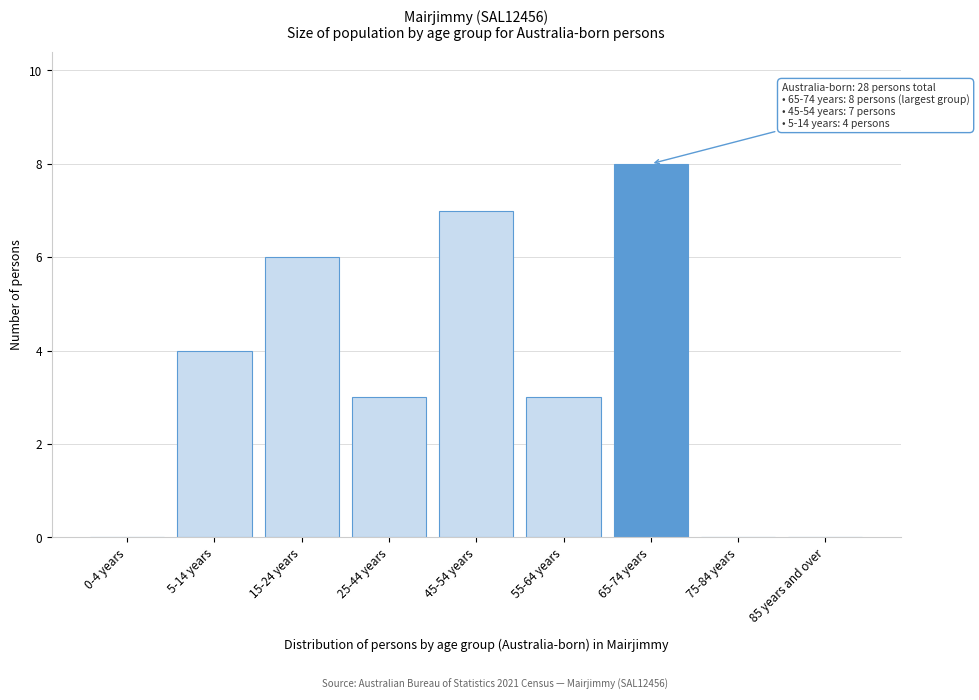

Reading left to right, transcribe all the data shown in this chart.

0-4 years=0	5-14 years=4	15-24 years=6	25-44 years=3	45-54 years=7	55-64 years=3	65-74 years=8	75-84 years=0	85 years and over=0